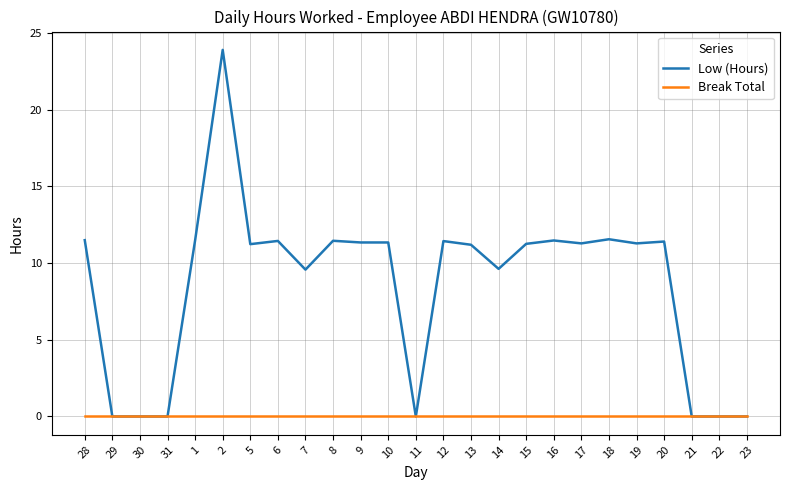

Which series has the widest spread of values?

Low (Hours)